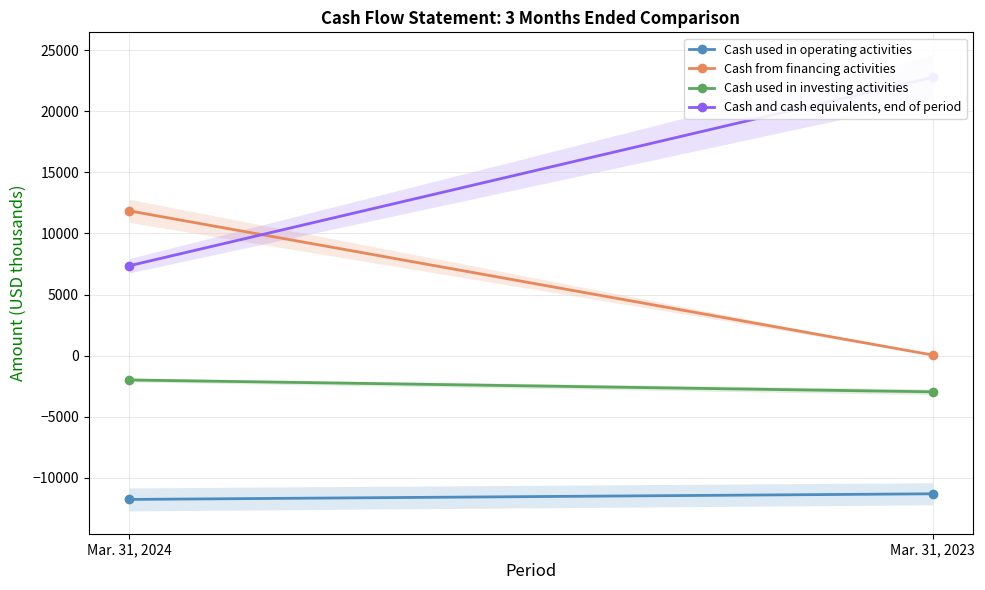

What is the greatest value displayed?

22762